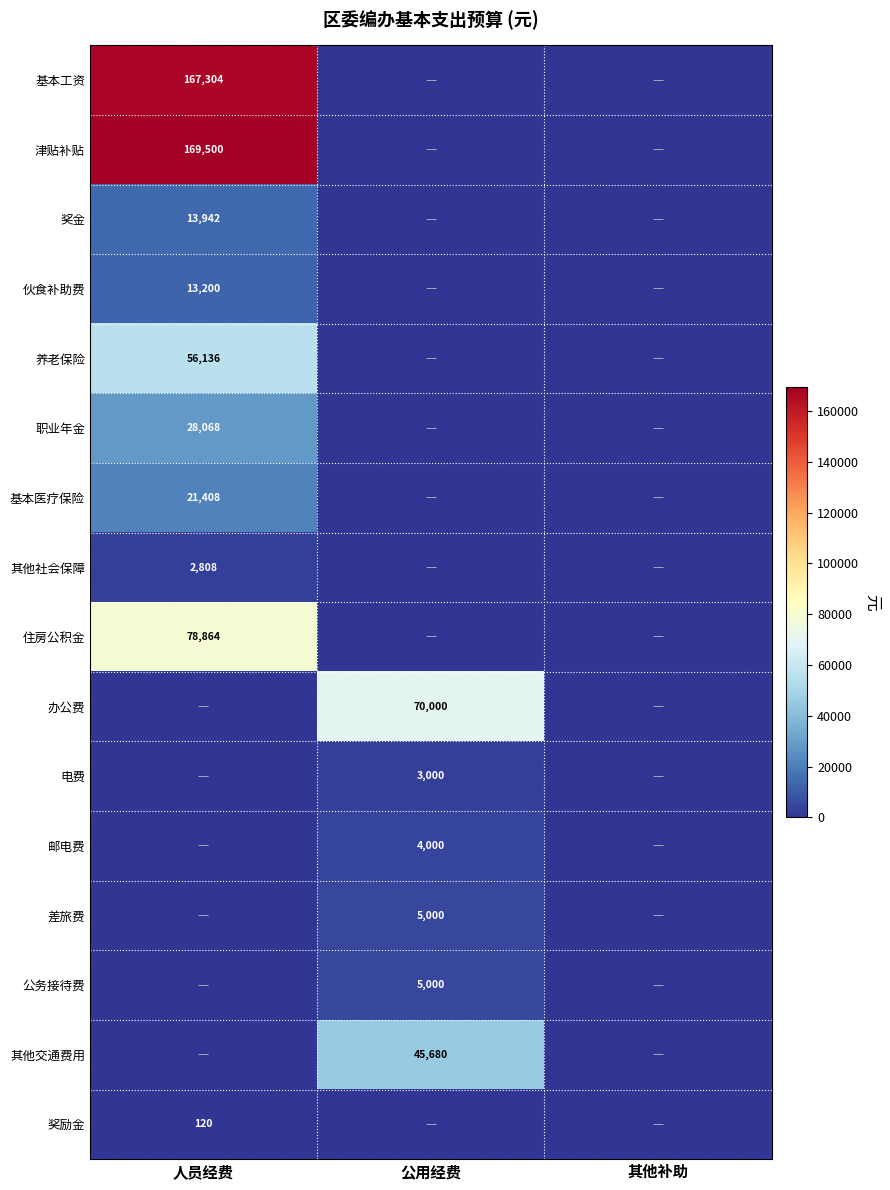

True or false: 邮电费 has a value of 4000 at 公用经费.

True